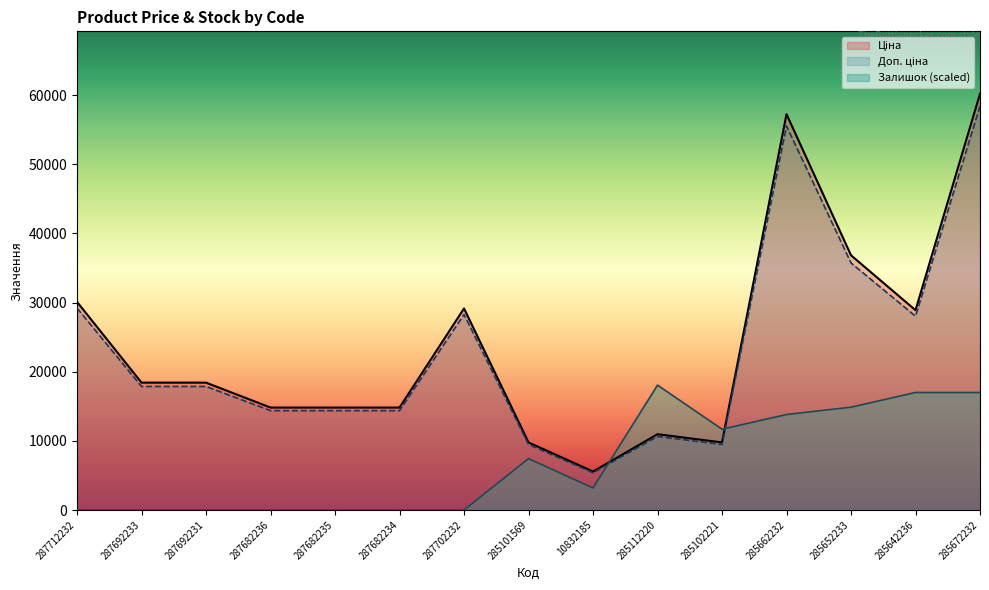

Which series has the largest total across all categories?

Ціна